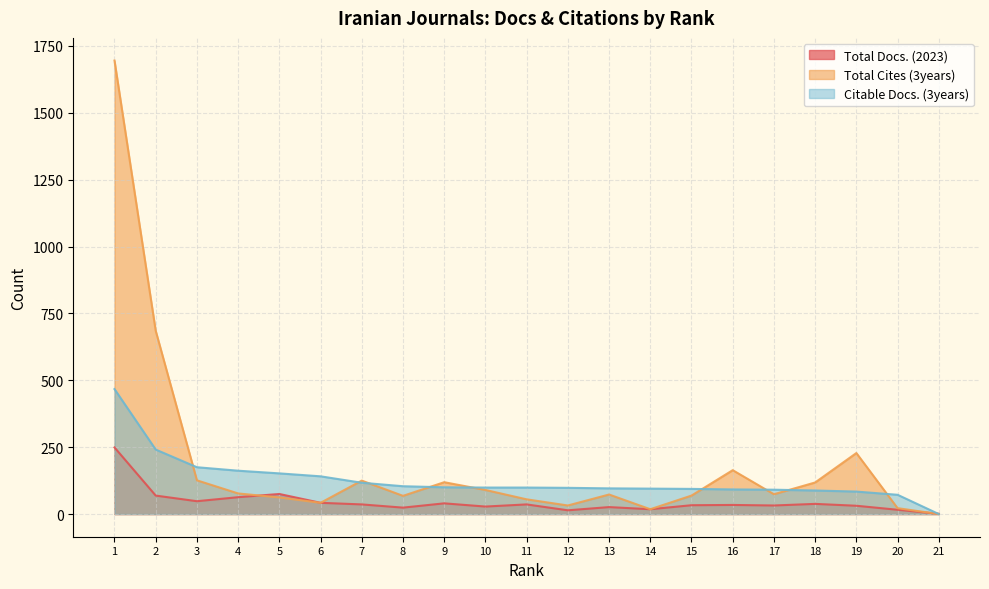

What are all the series names shown in the legend?

Total Docs. (2023), Total Cites (3years), Citable Docs. (3years)